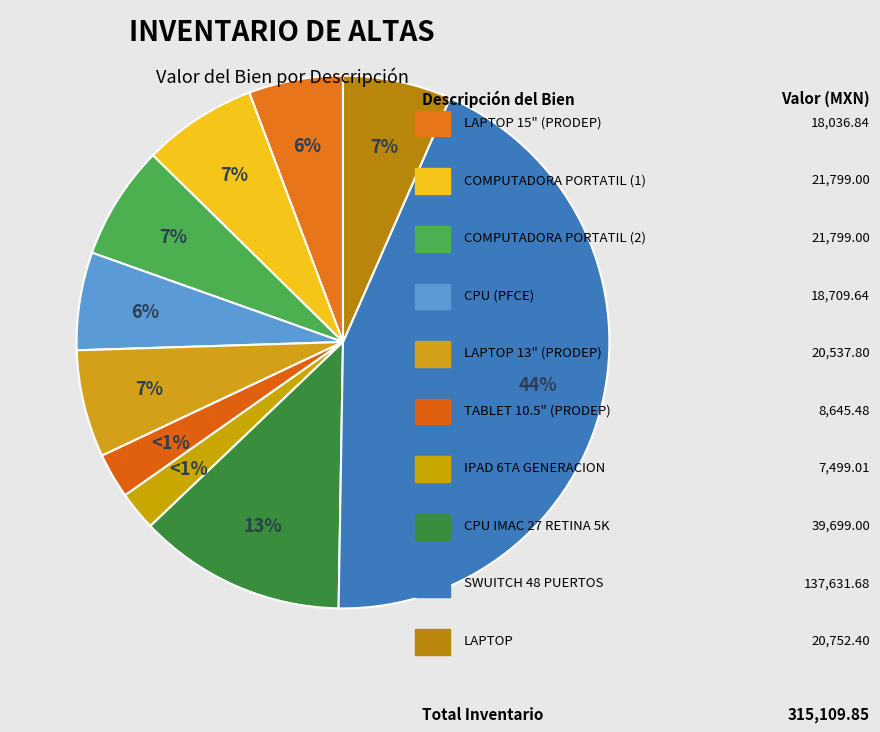

To the nearest percent, what percentage of the pie is SWUITCH 48 PUERTOS (PFCE)?

44%